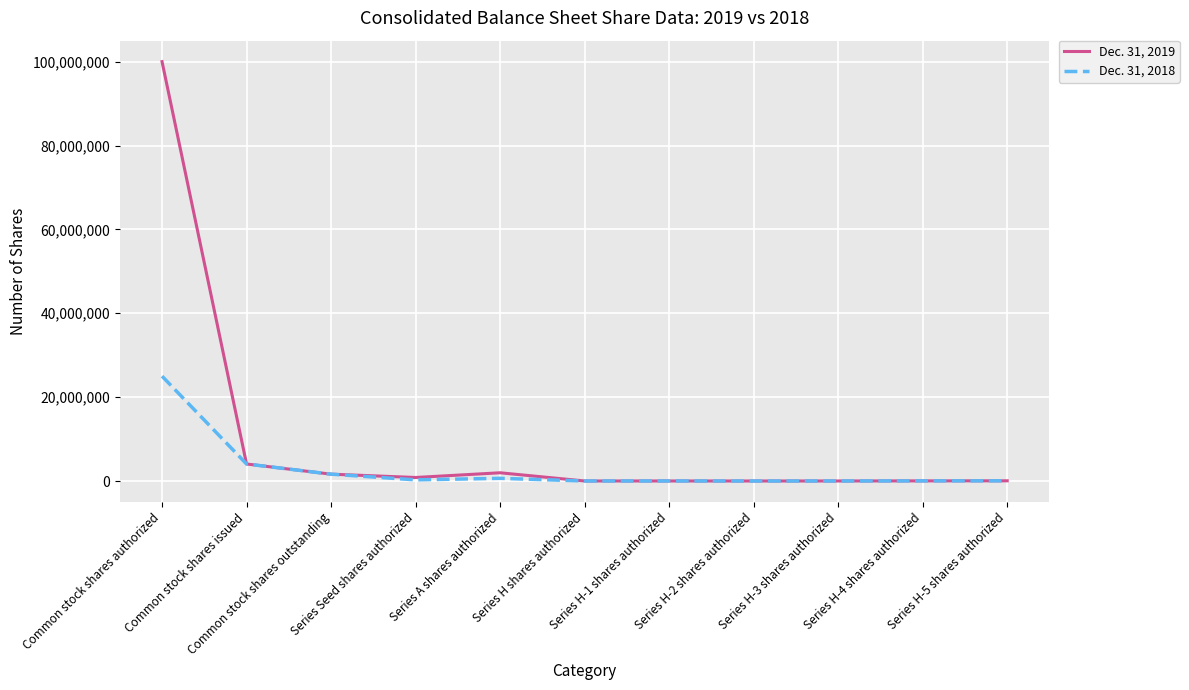

Which series has the largest range (max minus min)?

Dec. 31, 2019